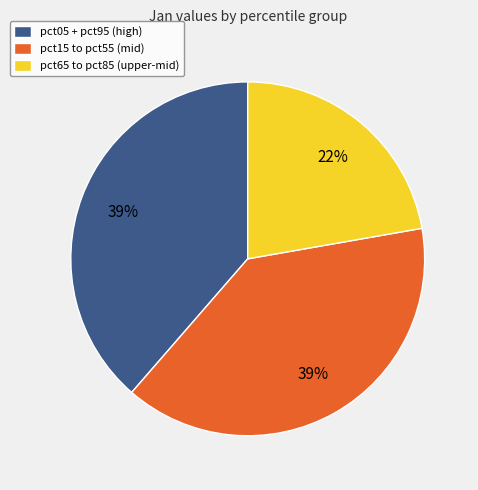

Is the sum of pct65 to pct85 (upper-mid) and pct05 + pct95 (high) greater than half?

Yes